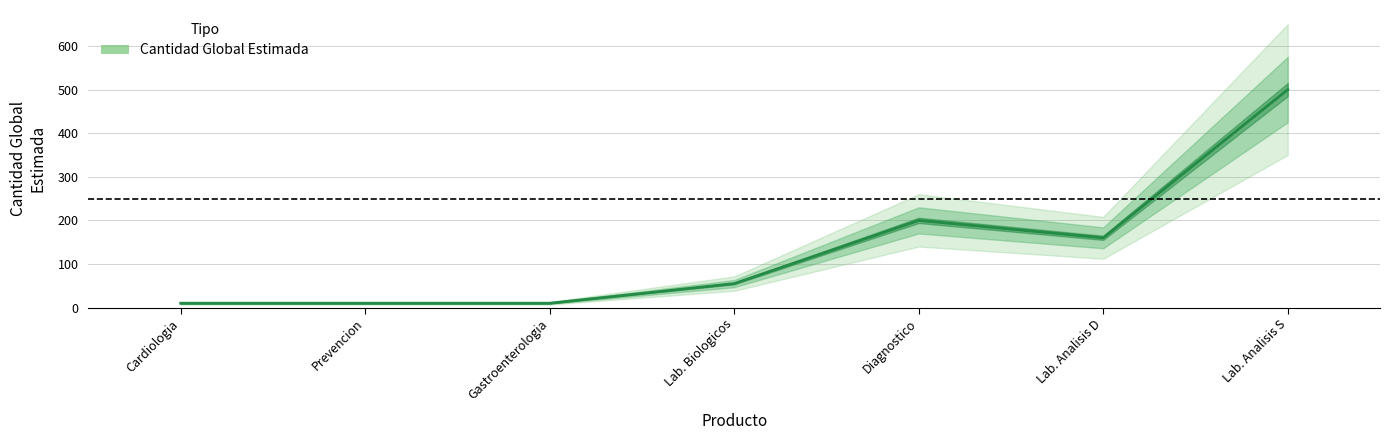

Reading right to left, list all the values displayed in this chart.

500	160	200	55	10	10	10